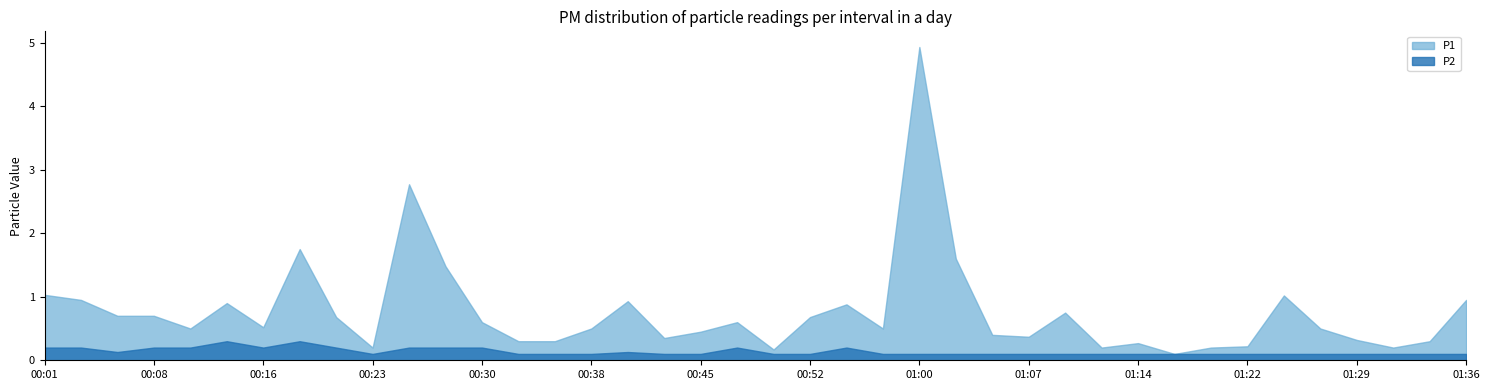

Read the P1 value at 00:28.

1.5